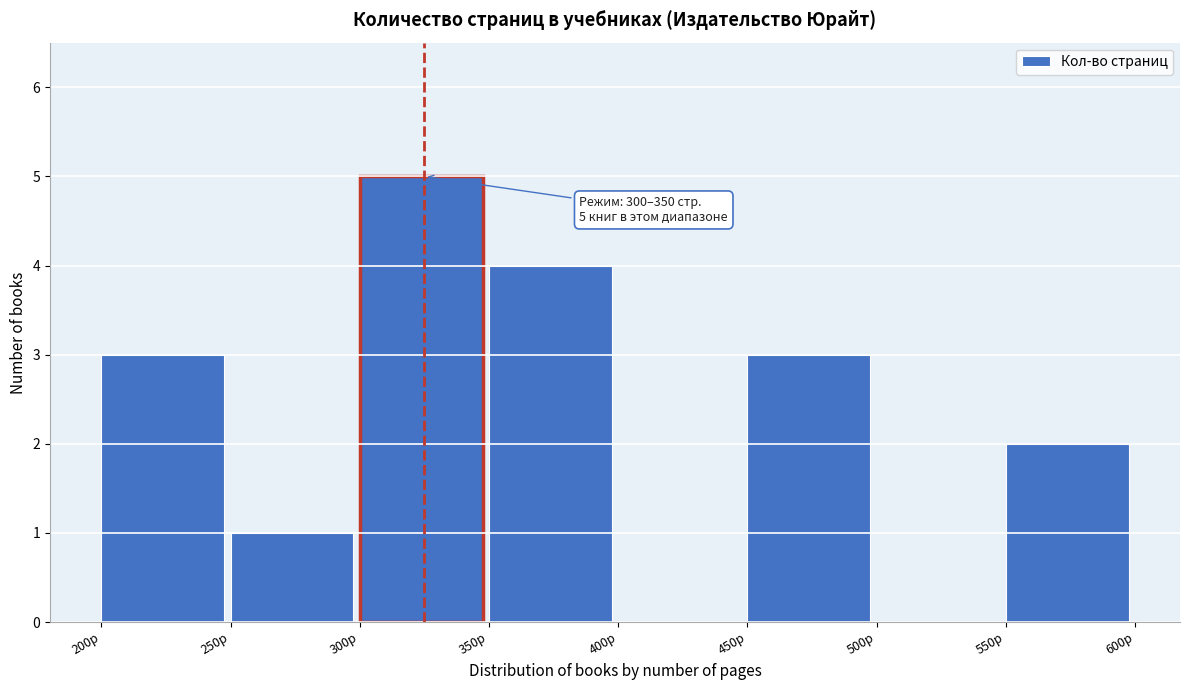

Which range on the x-axis has the tallest bar?

300 to 350